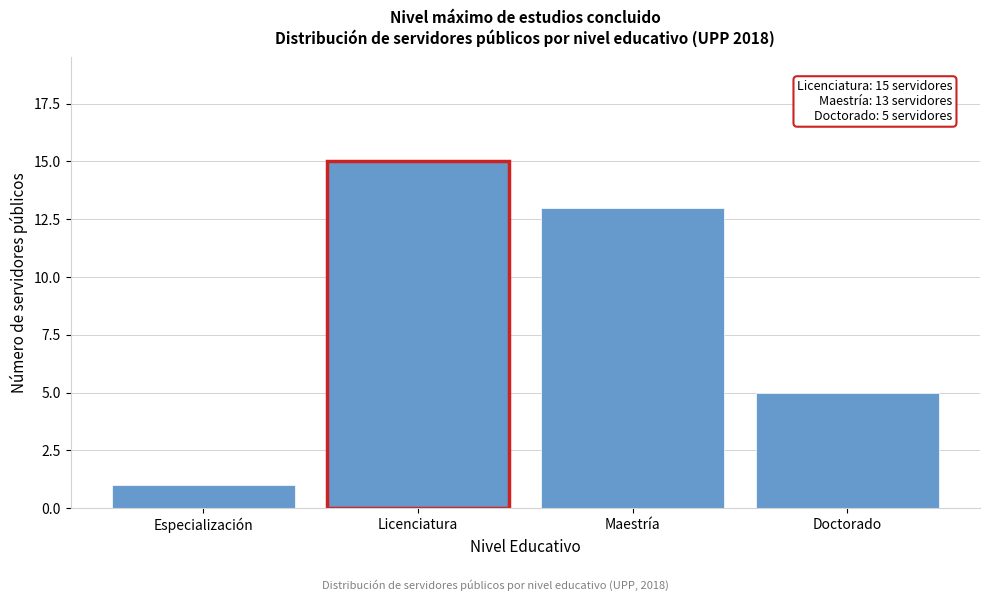

Reading left to right, list all the values displayed in this chart.

1	15	13	5